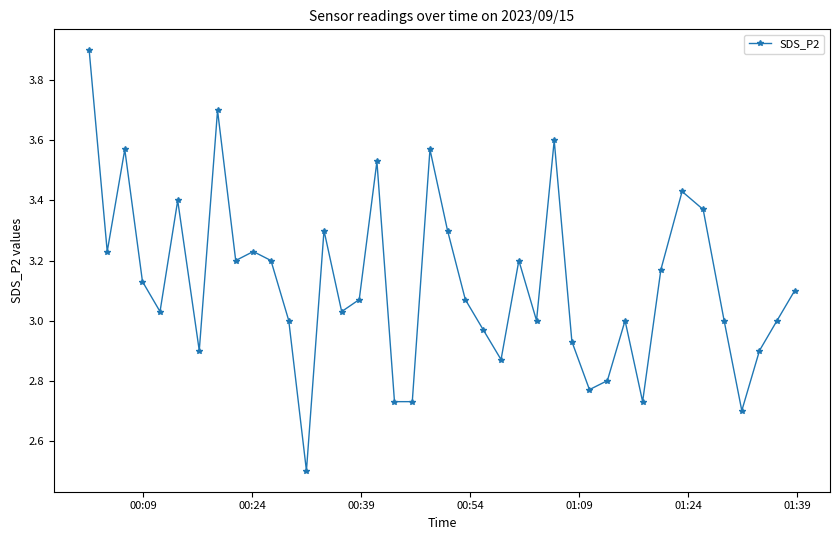

What is the smallest value displayed?

2.5